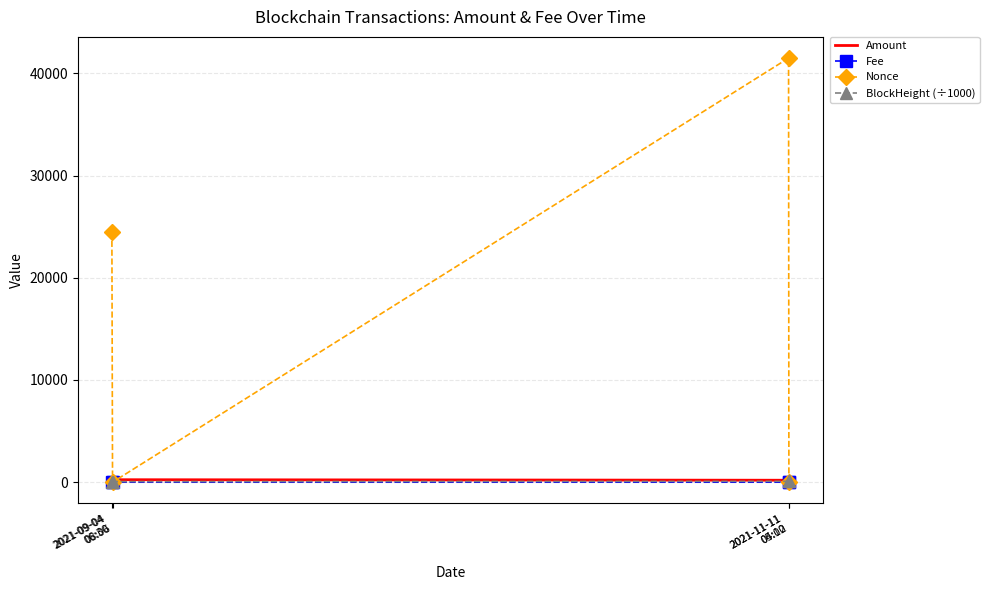

Which series changed the most between 2021-09-04
06:30 and 2021-11-11
05:00?

Nonce